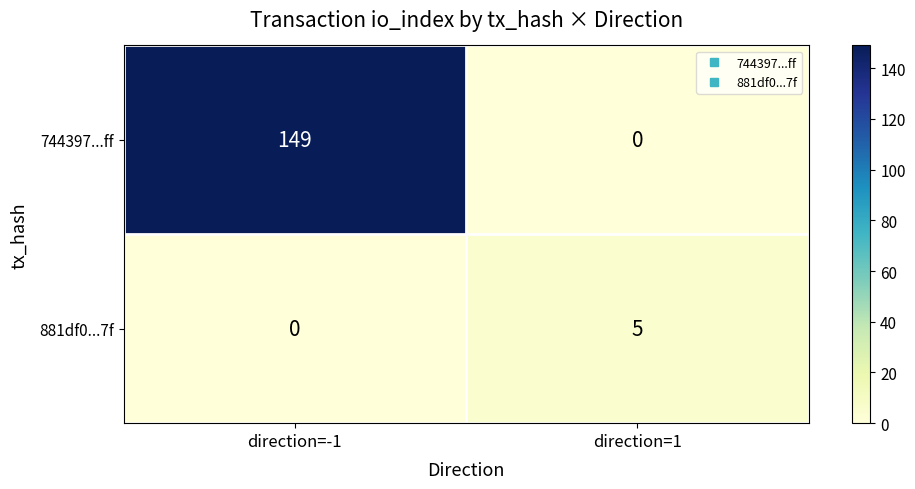

What is the total value across all series at direction=1?

5